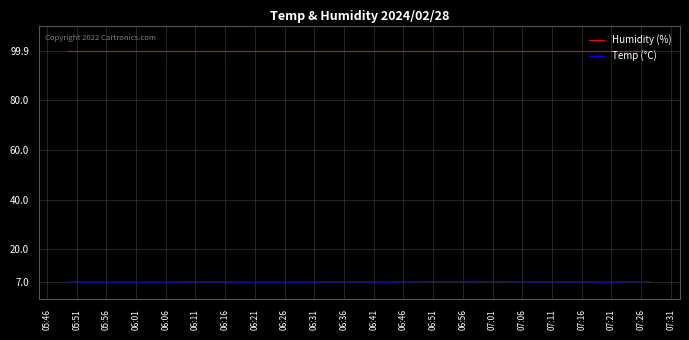

What are all the series names shown in the legend?

Humidity (%), Temp (°C)